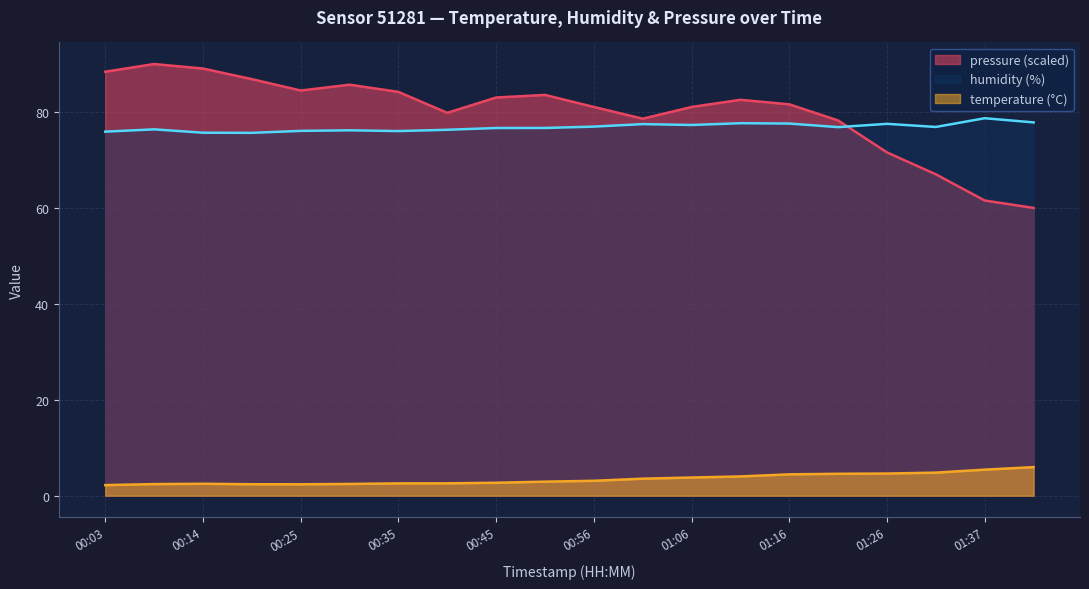

Reading left to right, transcribe all the data shown in this chart.

temperature: 2.2	2.4	2.5	2.4	2.4	2.5	2.6	2.6	2.7	2.9	3.1	3.5	3.8	4.0	4.5	4.6	4.6	4.8	5.4	6.0
humidity: 75.9	76.4	75.7	75.7	76.1	76.2	76.0	76.3	76.7	76.7	77.0	77.5	77.3	77.7	77.6	76.8	77.5	76.9	78.7	77.8
pressure_norm: 88.4	90.0	89.1	86.9	84.5	85.7	84.2	79.8	83.0	83.6	81.0	78.6	81.0	82.5	81.6	78.2	71.6	67.0	61.5	60.0